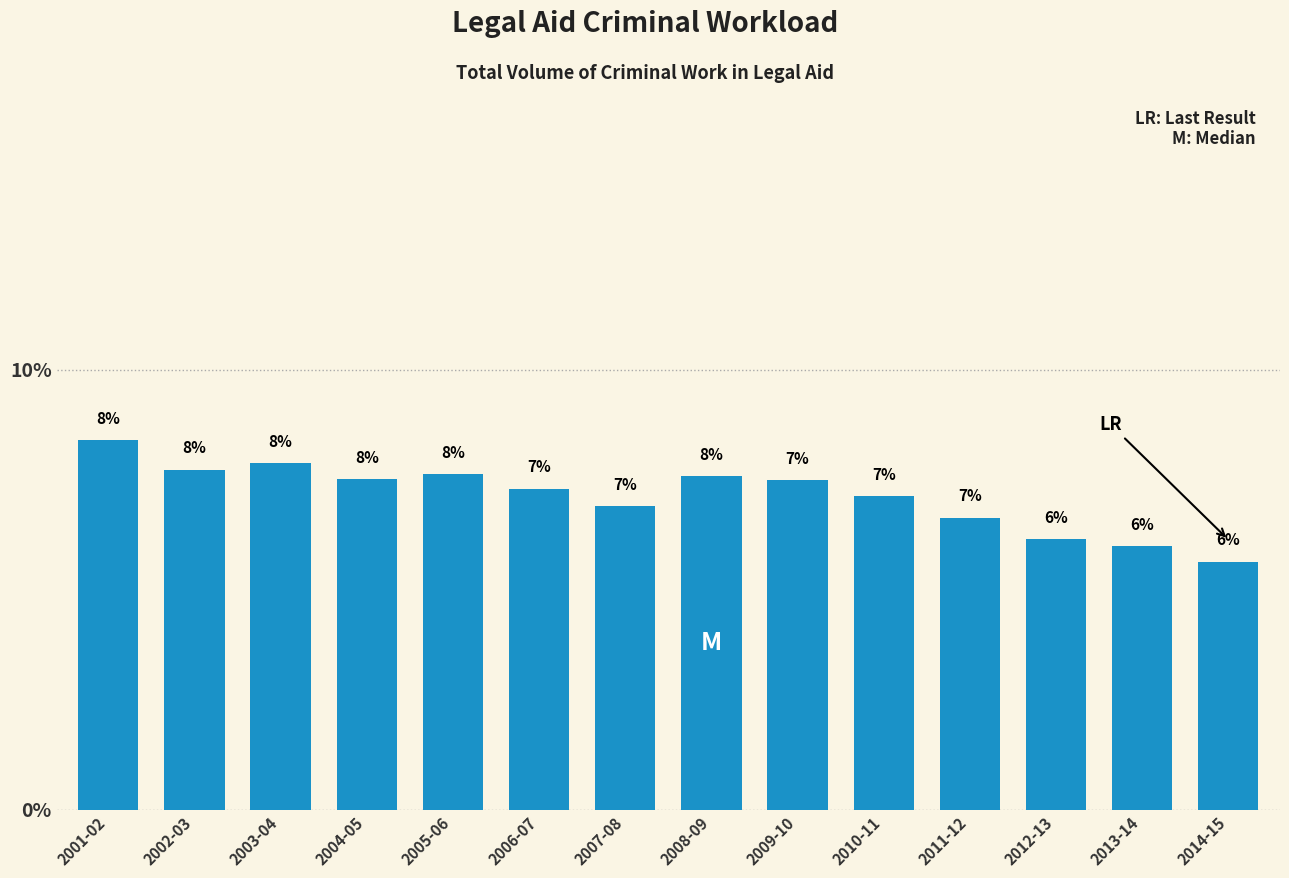

Does the chart contain any negative values?

No